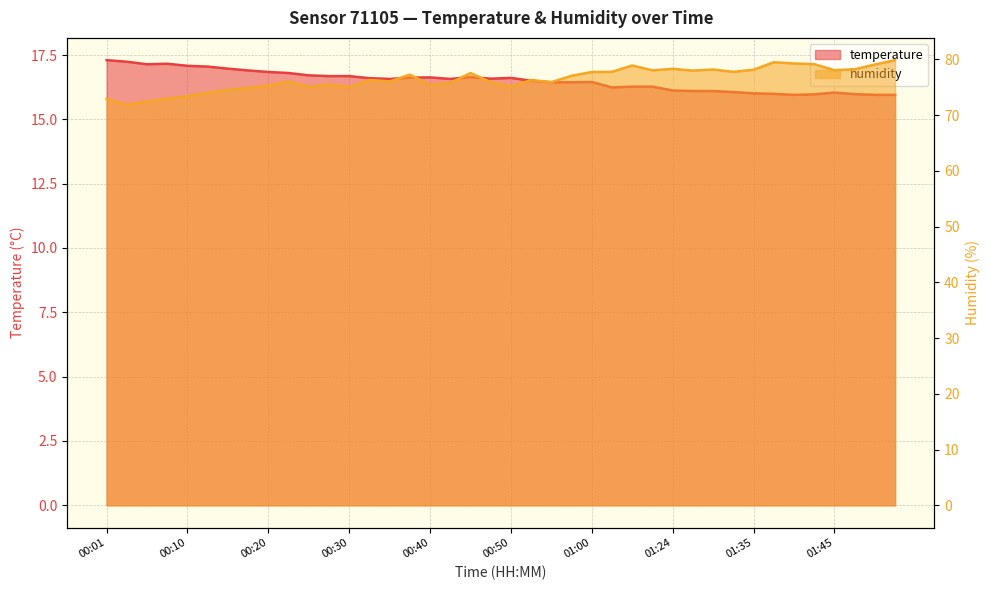

At which category is the sum across all series the highest?

01:52